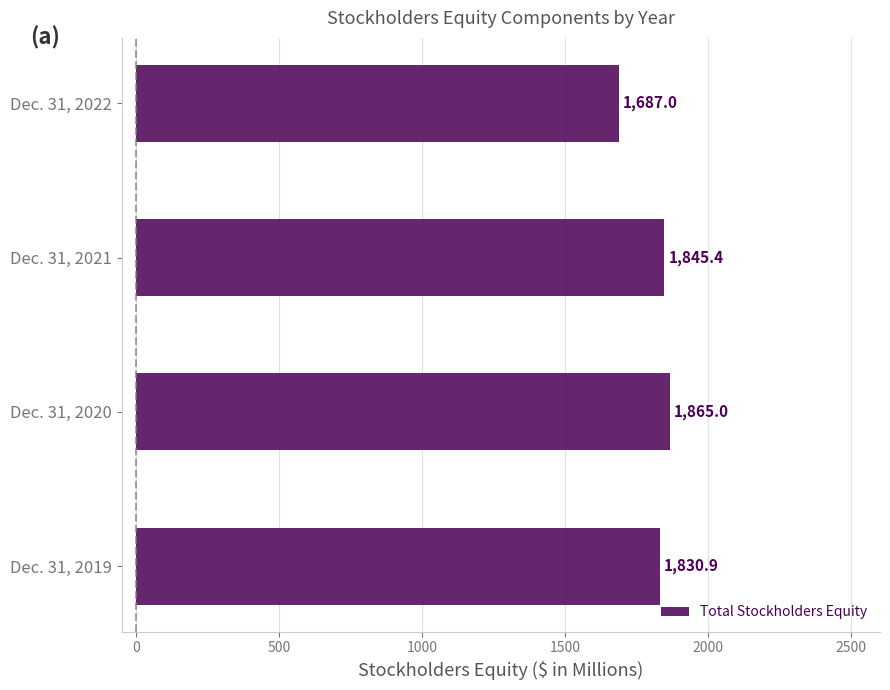

The value at Dec. 31, 2022 is 1043.2. True or false?

False